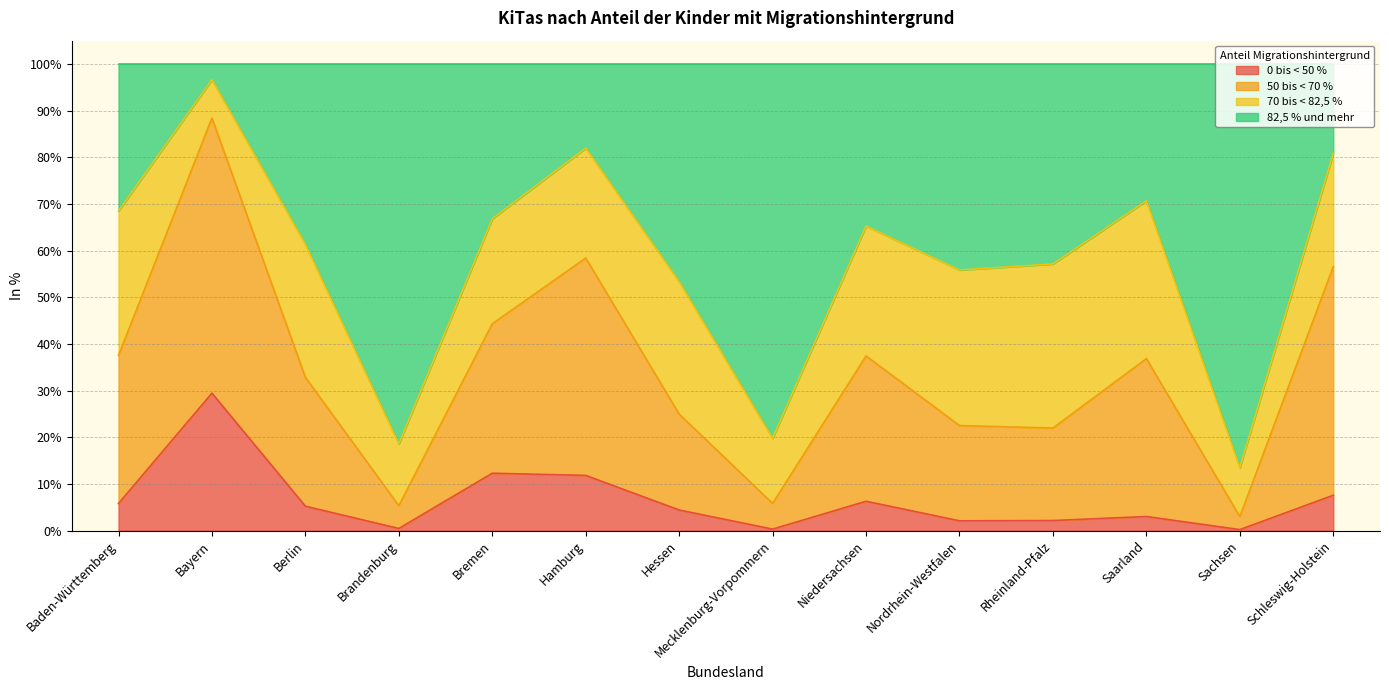

What is the label of the 1st point from the right?

Schleswig-Holstein